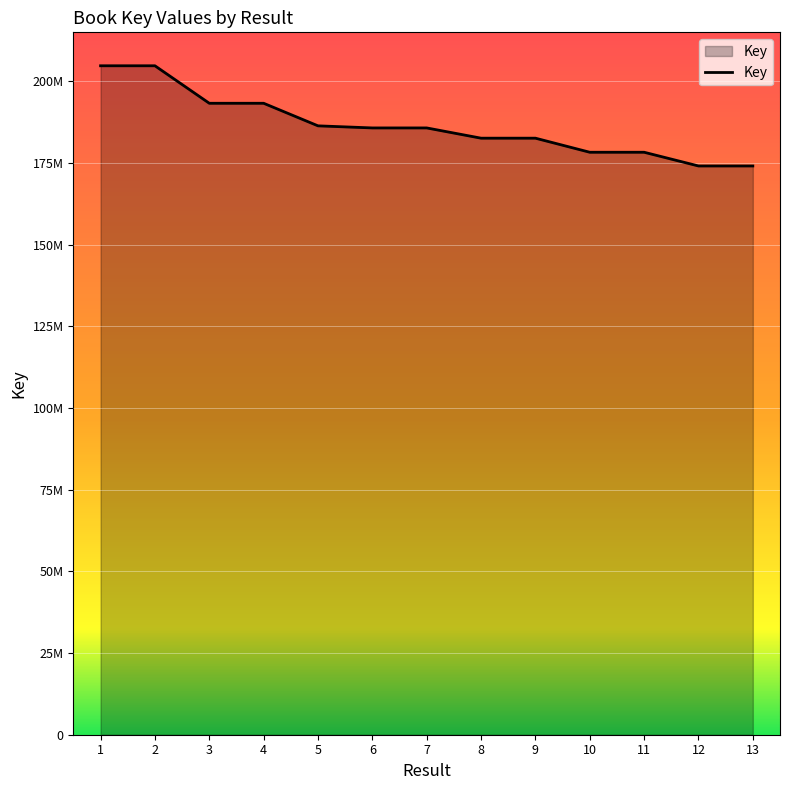

Is this an area chart (filled region under the line)?

Yes